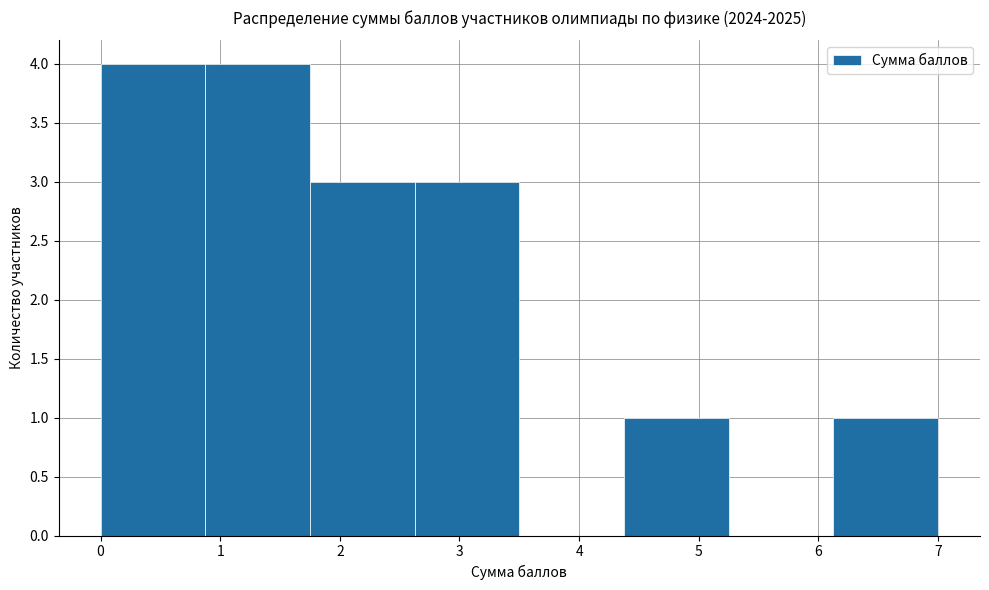

What is the height of the bar covering 1.8 to 2.6 on the x-axis? Neither the bar edges nor the heights are printed on the chart, so give them approximately, as read against the axes.

3